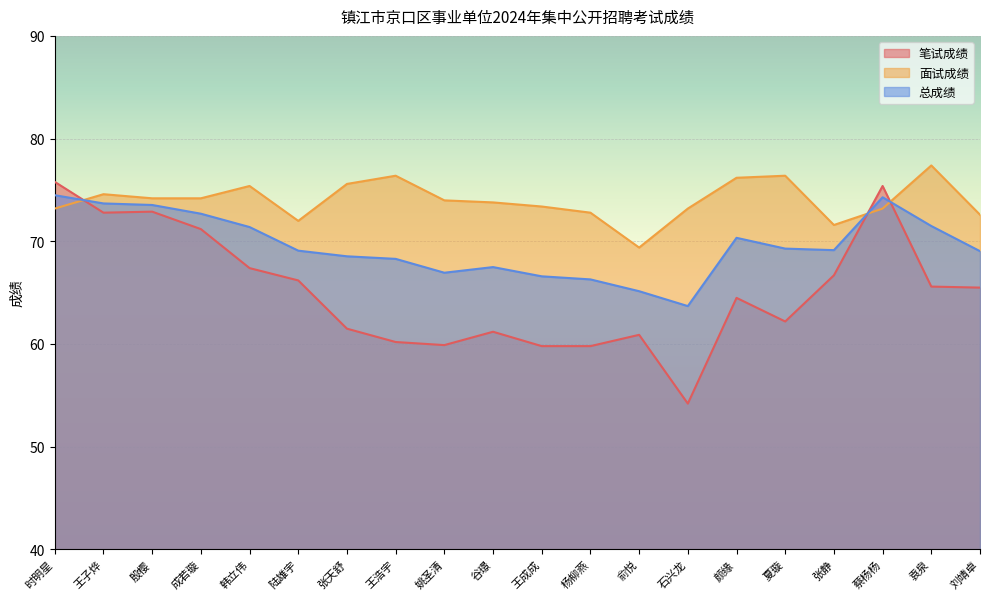

What is the label of the 20th point from the left?

刘靖卓